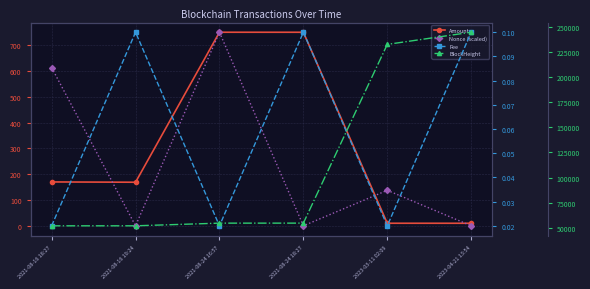

What is the label of the 4th point from the left?

2021-08-24 18:27